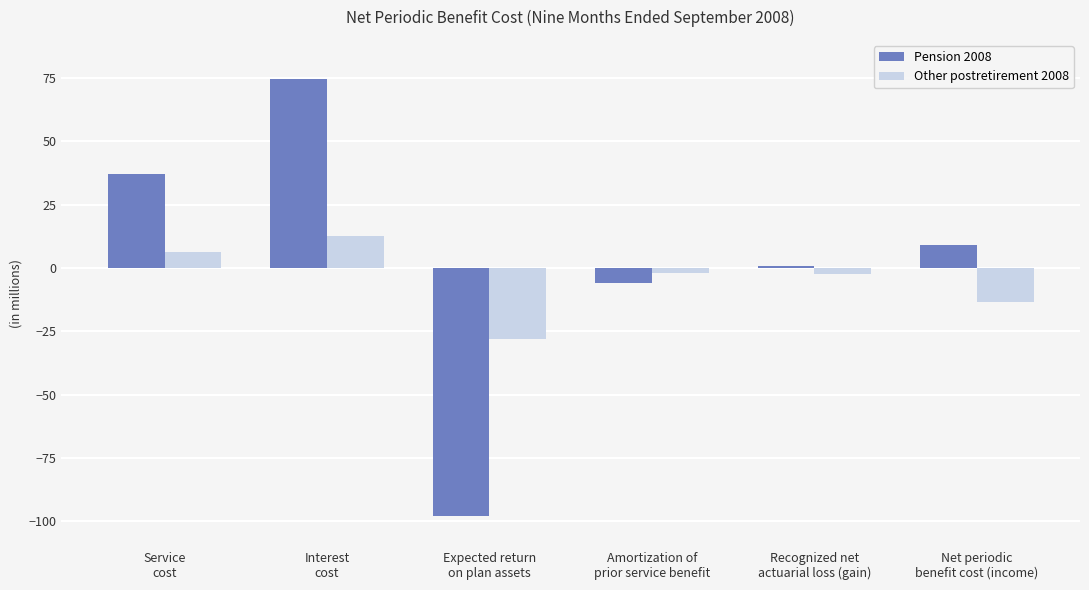

How many negative values does the Other postretirement 2008 series have?

4